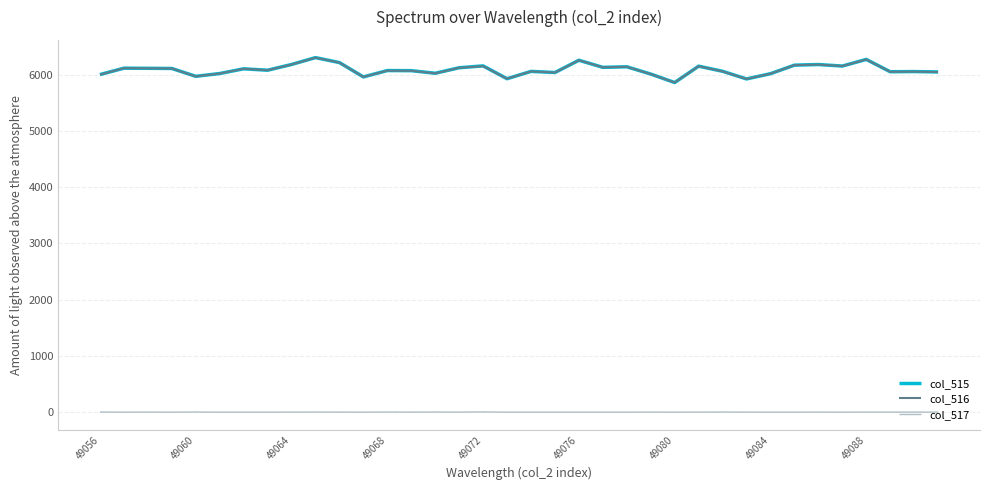

What is the greatest value displayed?

6301